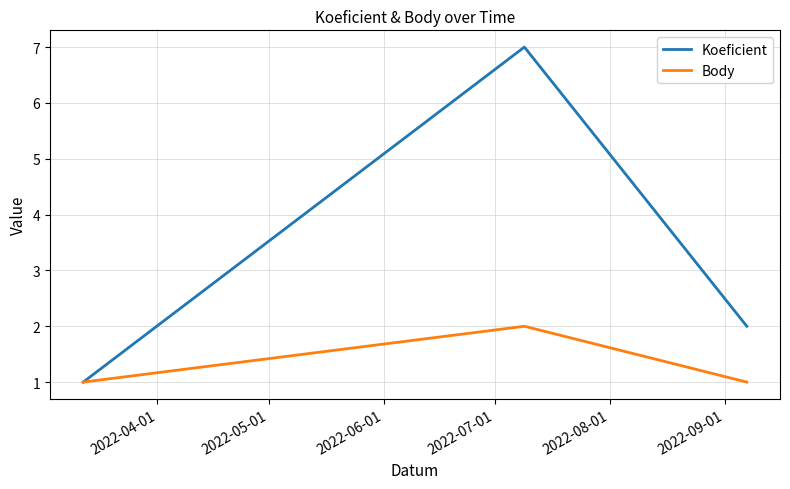

What is the maximum value shown in the chart?

7